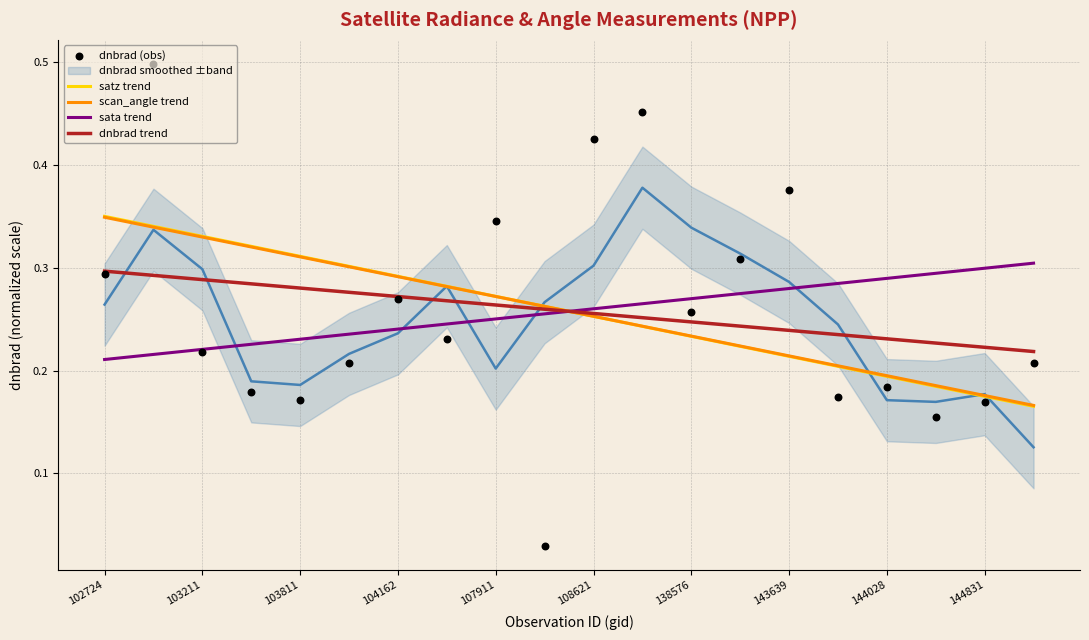

Which series reaches the maximum Y coordinate?

dnbrad (obs)